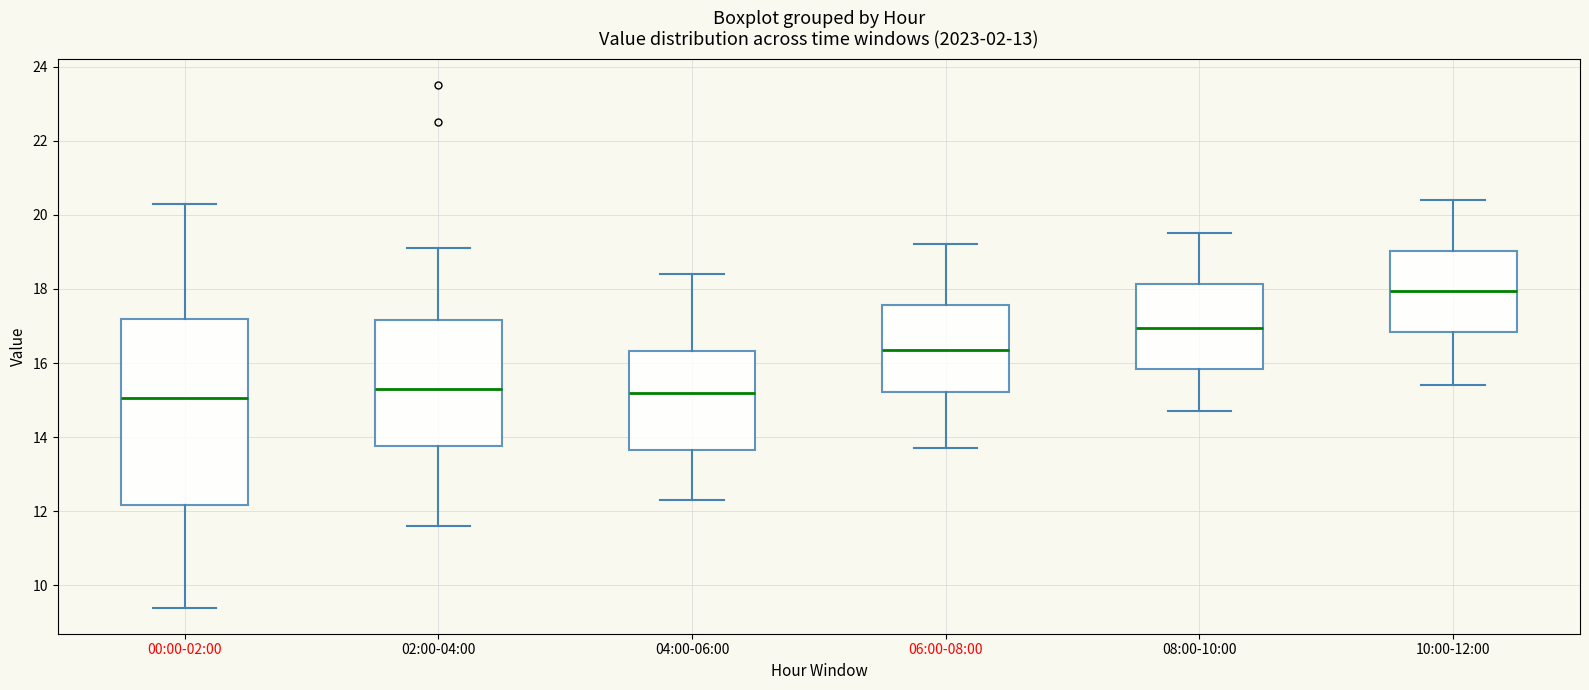

Which box's median line is the highest?

10:00-12:00